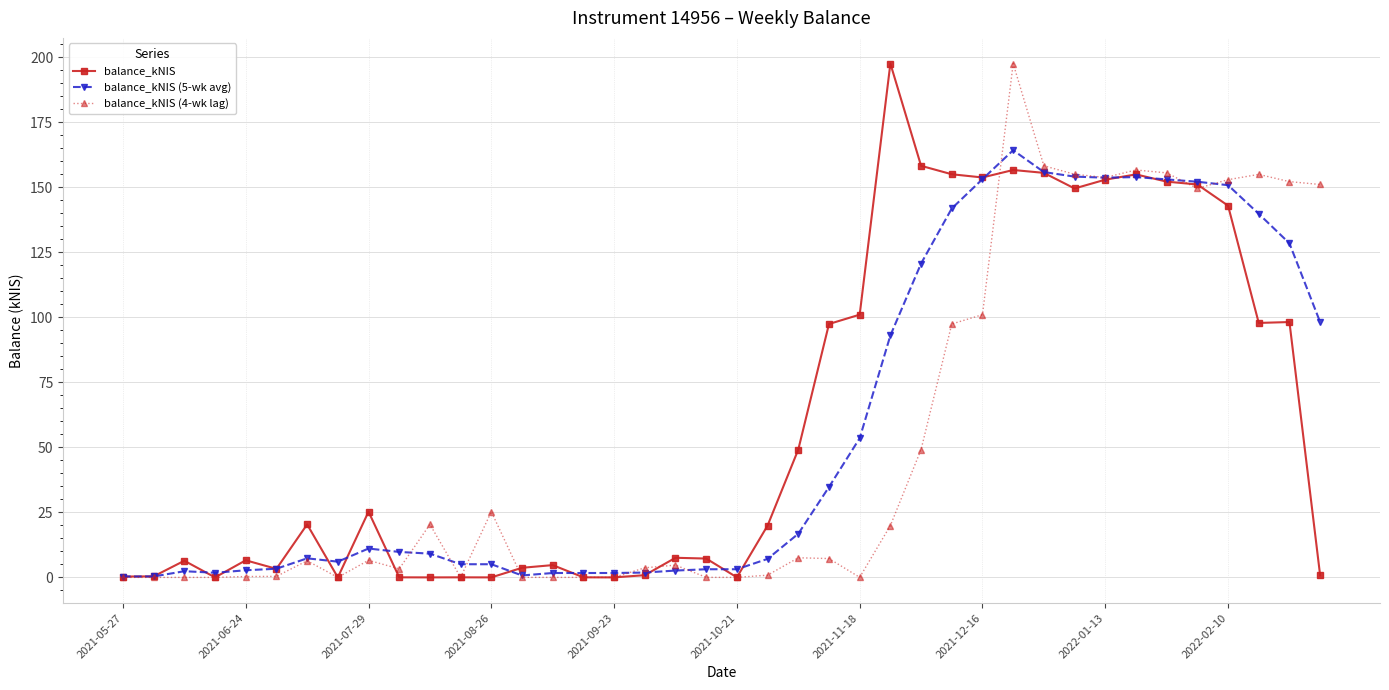

True or false: balance_kNIS (5-wk avg) has more than 0 points higher than both neighbors.

True